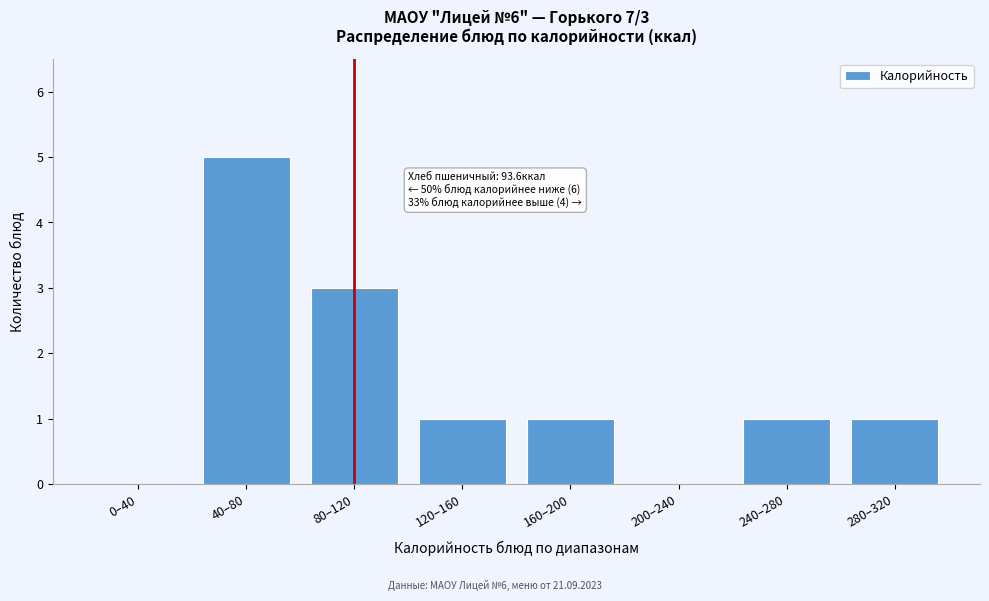

Reading left to right, extract all data points from this chart.

0–40=0	40–80=5	80–120=3	120–160=1	160–200=1	200–240=0	240–280=1	280–320=1